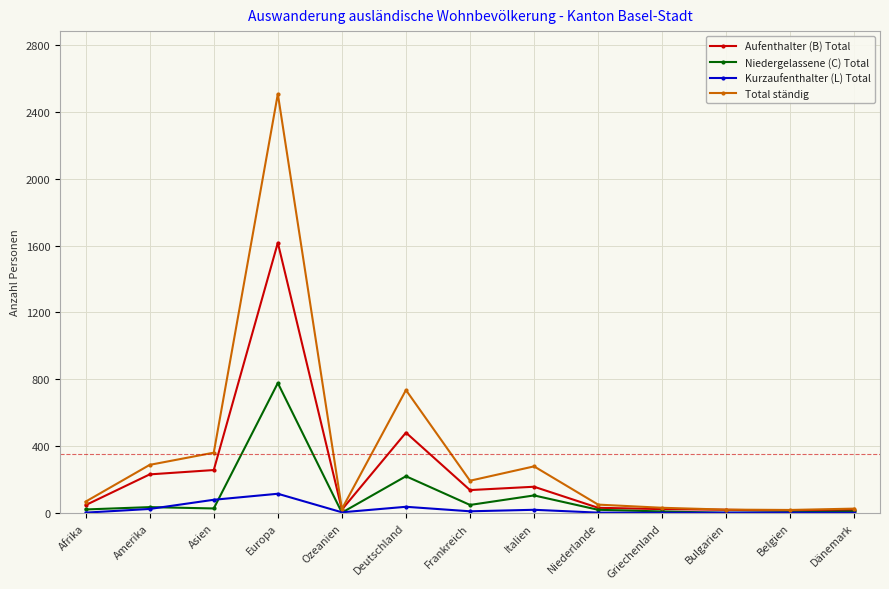

What is the difference between the maximum and minimum values in the Niedergelassene (C) Total series?

777